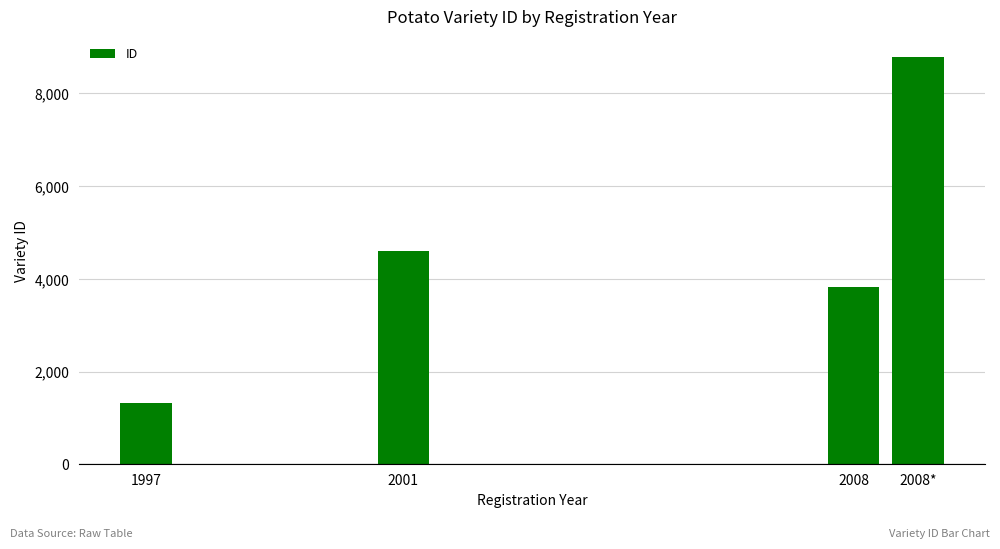

What is the difference between the maximum and minimum values?

7467